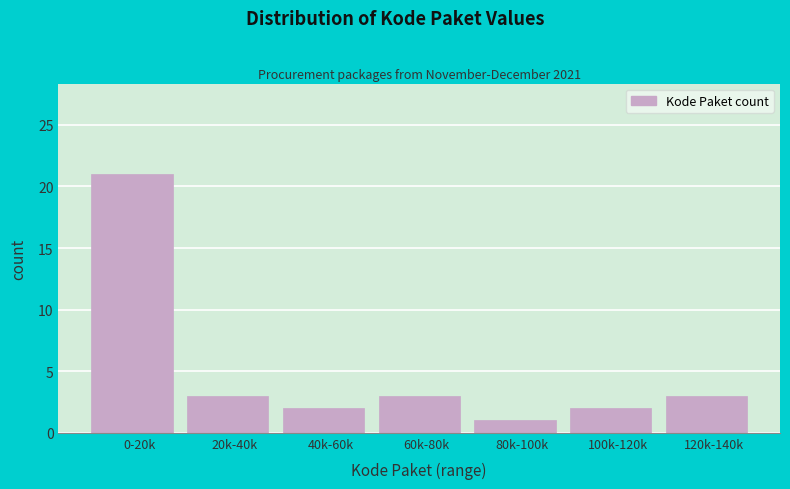

Reading left to right, list all the values displayed in this chart.

0-20k=21	20k-40k=3	40k-60k=2	60k-80k=3	80k-100k=1	100k-120k=2	120k-140k=3